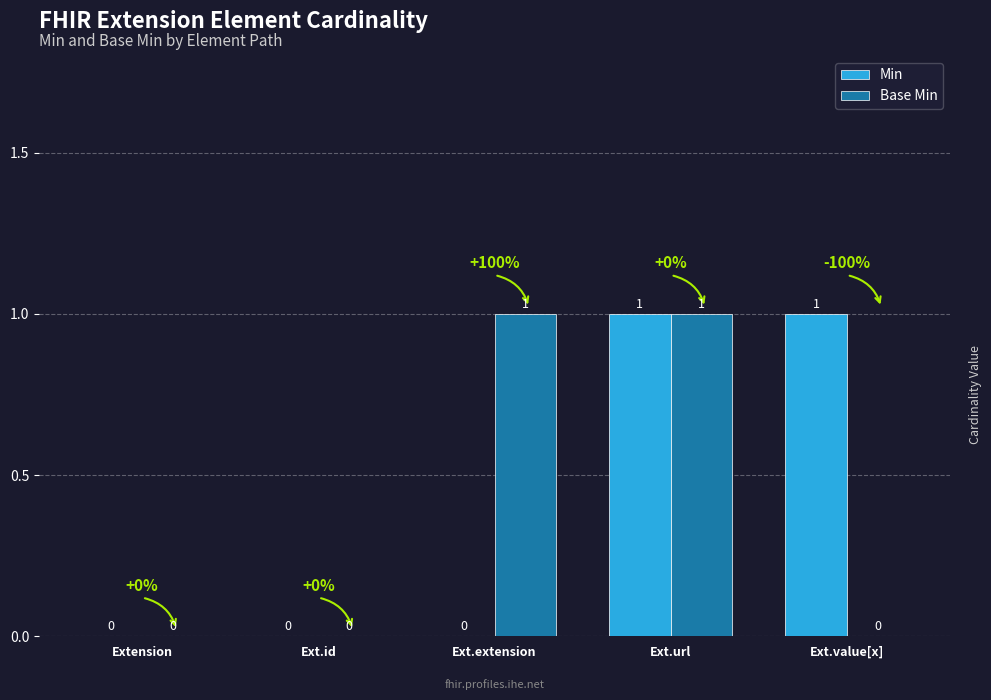

At which category is the sum across all series the highest?

Ext.url